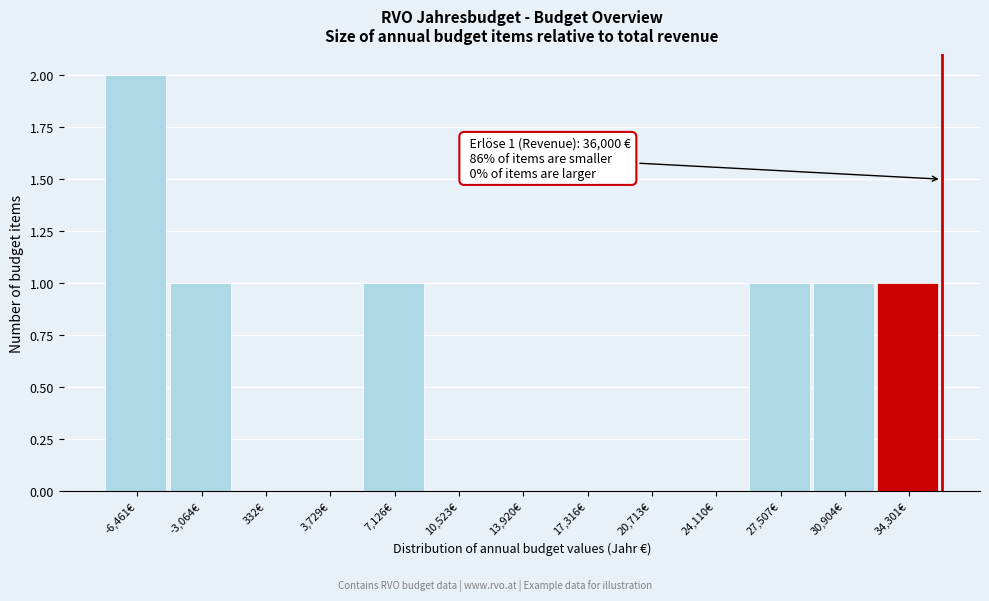

Over which range of the x-axis is the bar tallest?

-8000 to -5000